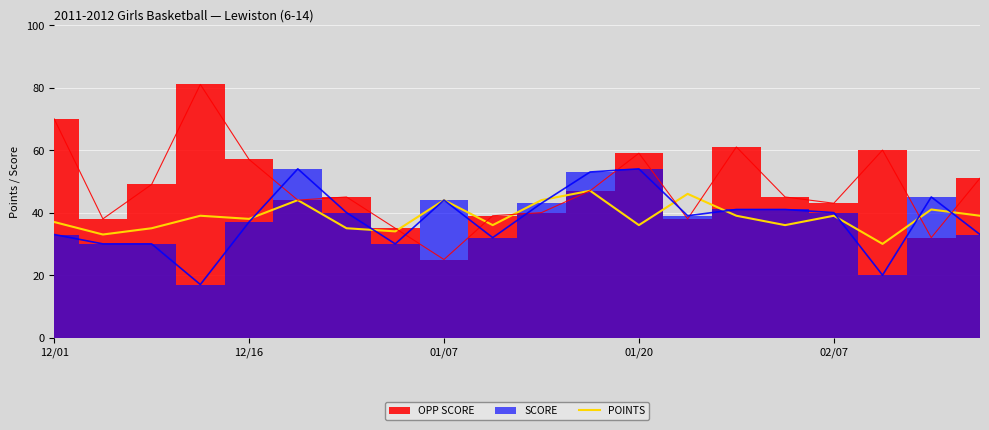

True or false: POINTS has a value of 38 at 12/16.

True